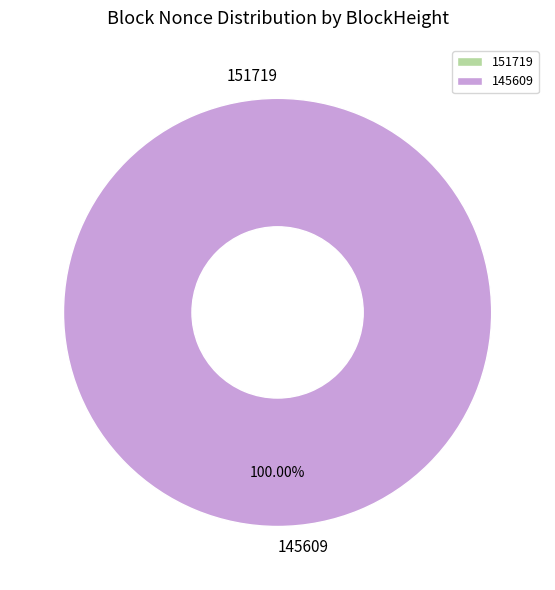

Is 145609 the majority of the pie?

Yes